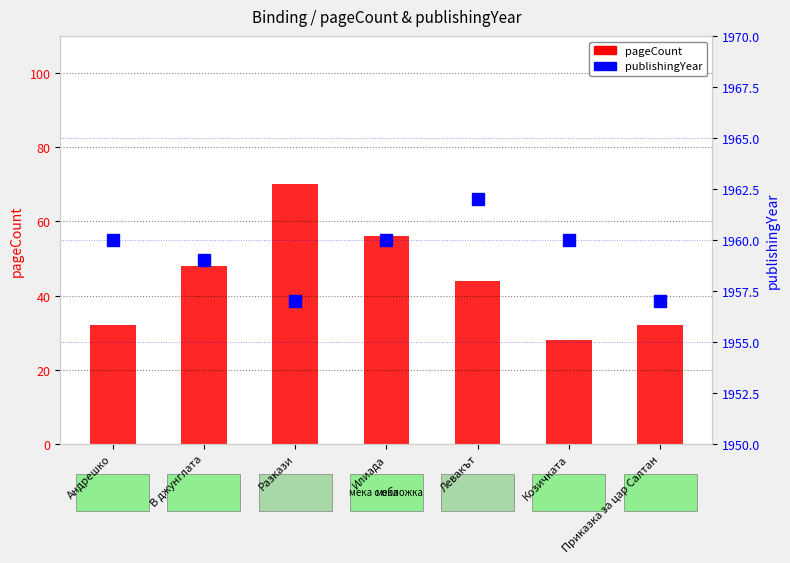

How many distinct data groups are displayed?

2